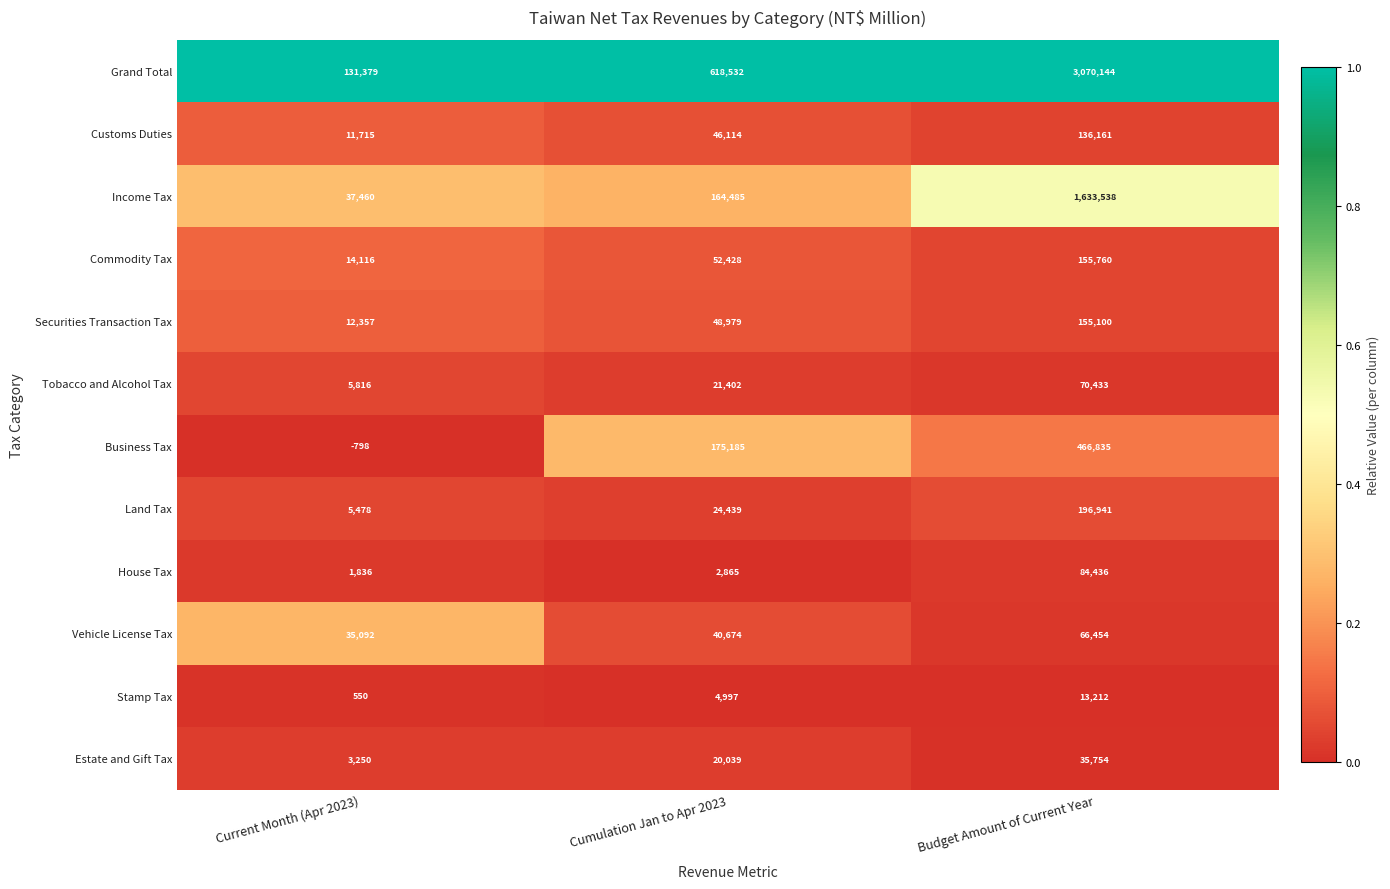

True or false: Securities Transaction Tax has a value of 254985 at Budget Amount of Current Year.

False